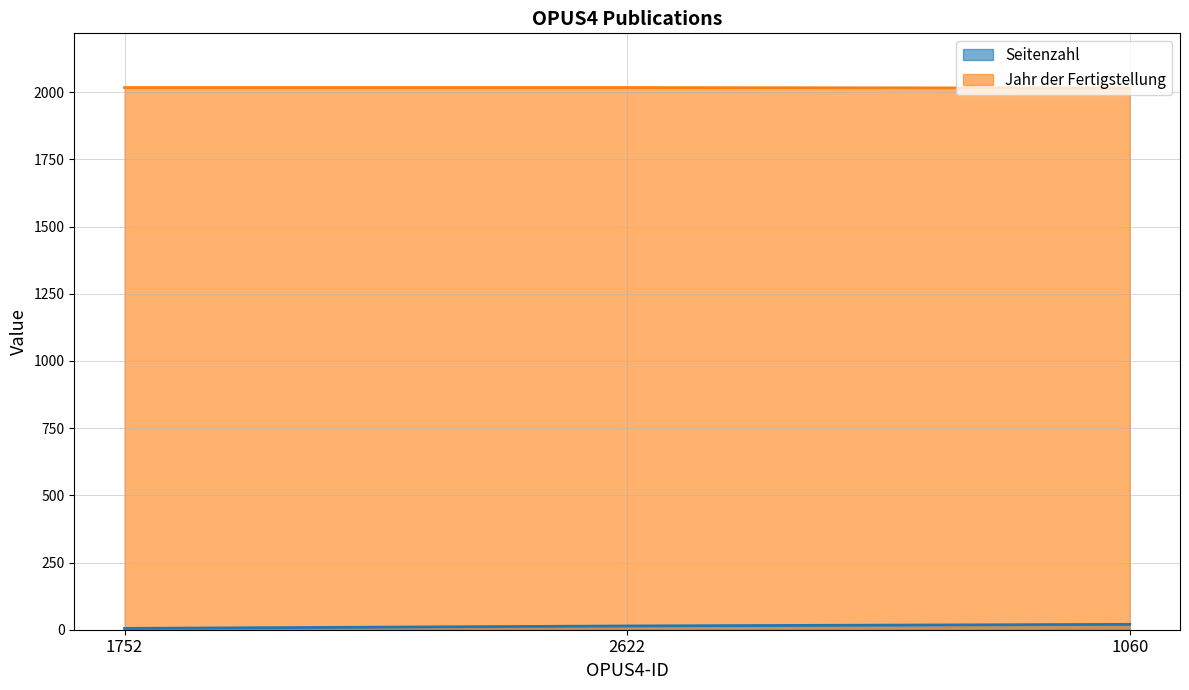

Read the Seitenzahl value at 2622.

14